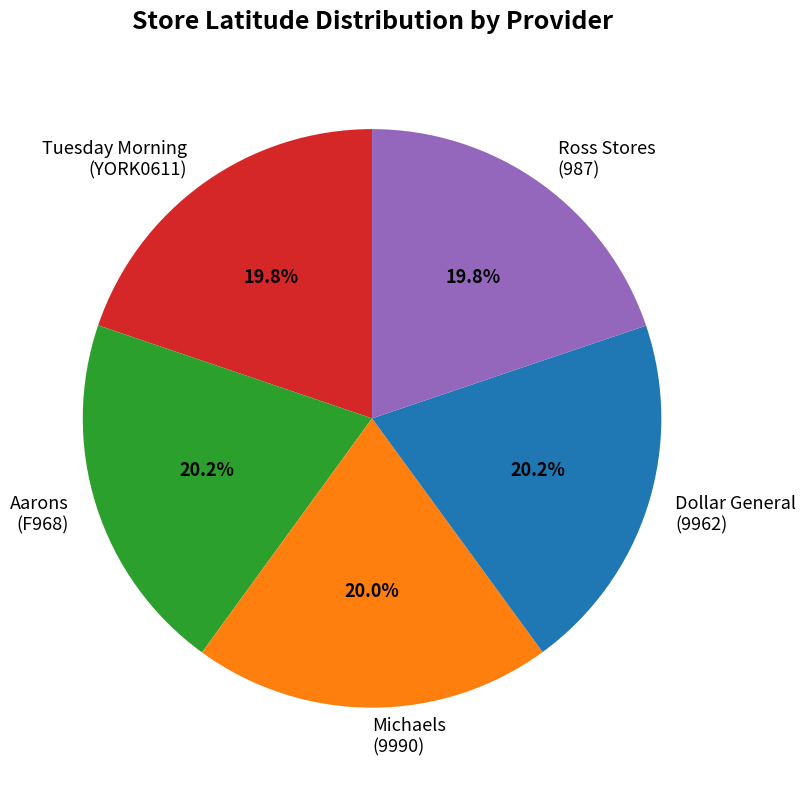

What percentage is NOT represented by Dollar General (9962)?

79.8%